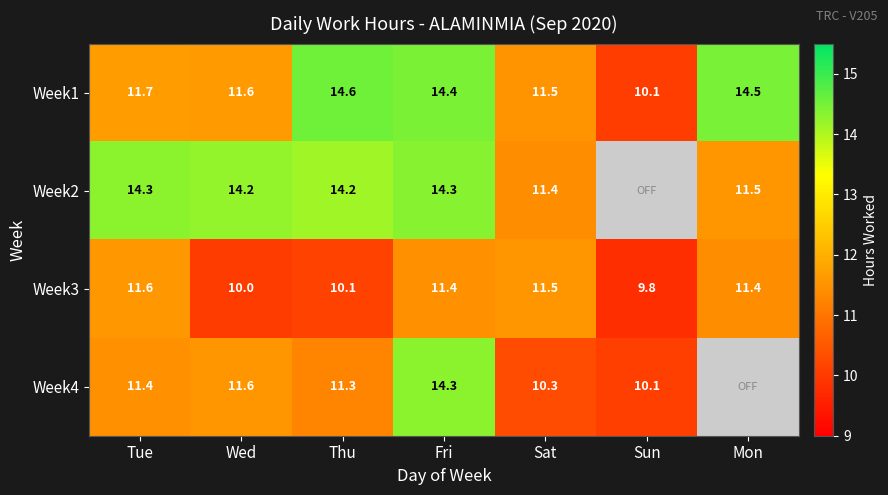

What is the minimum value for Week3?

9.8